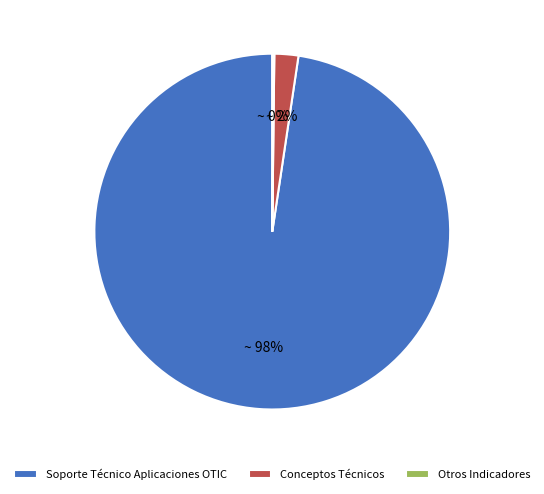

To the nearest percent, what is the average slice percentage?

33%